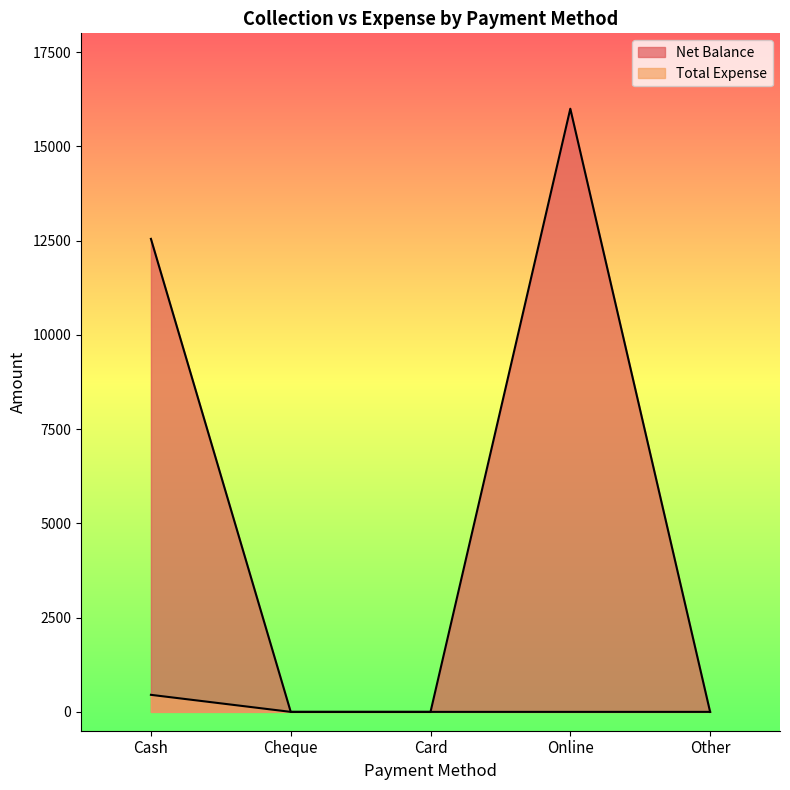

The Total Expense series shows 0 at Card. True or false?

True